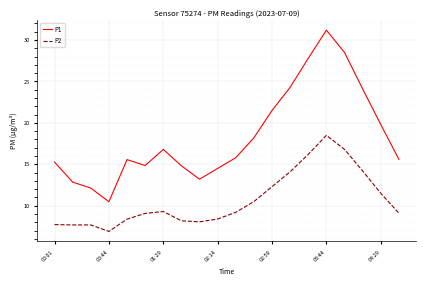

Which series has the largest total across all categories?

P1